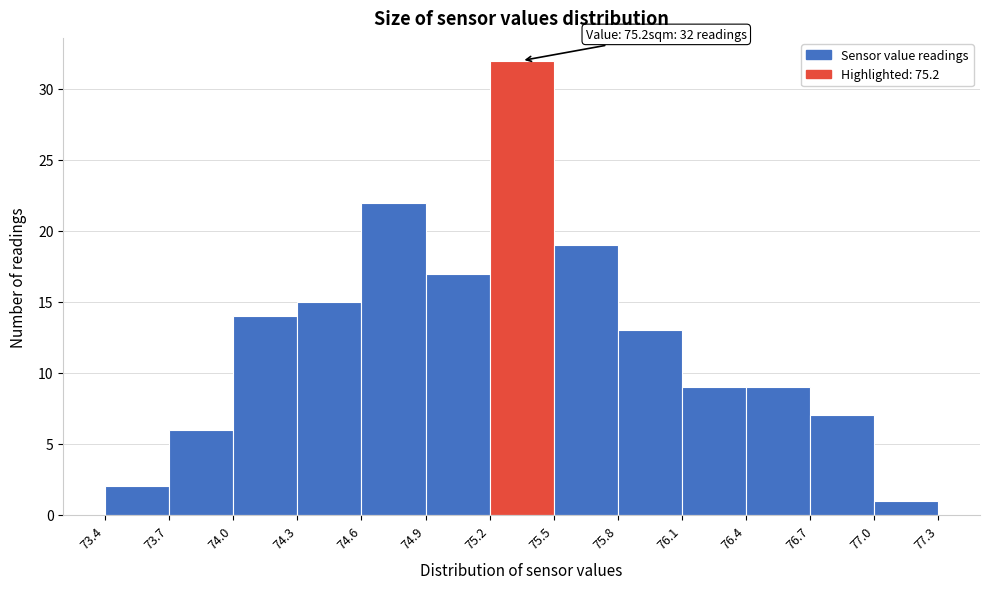

Over which range of the x-axis is the bar tallest?

75.2 to 75.5